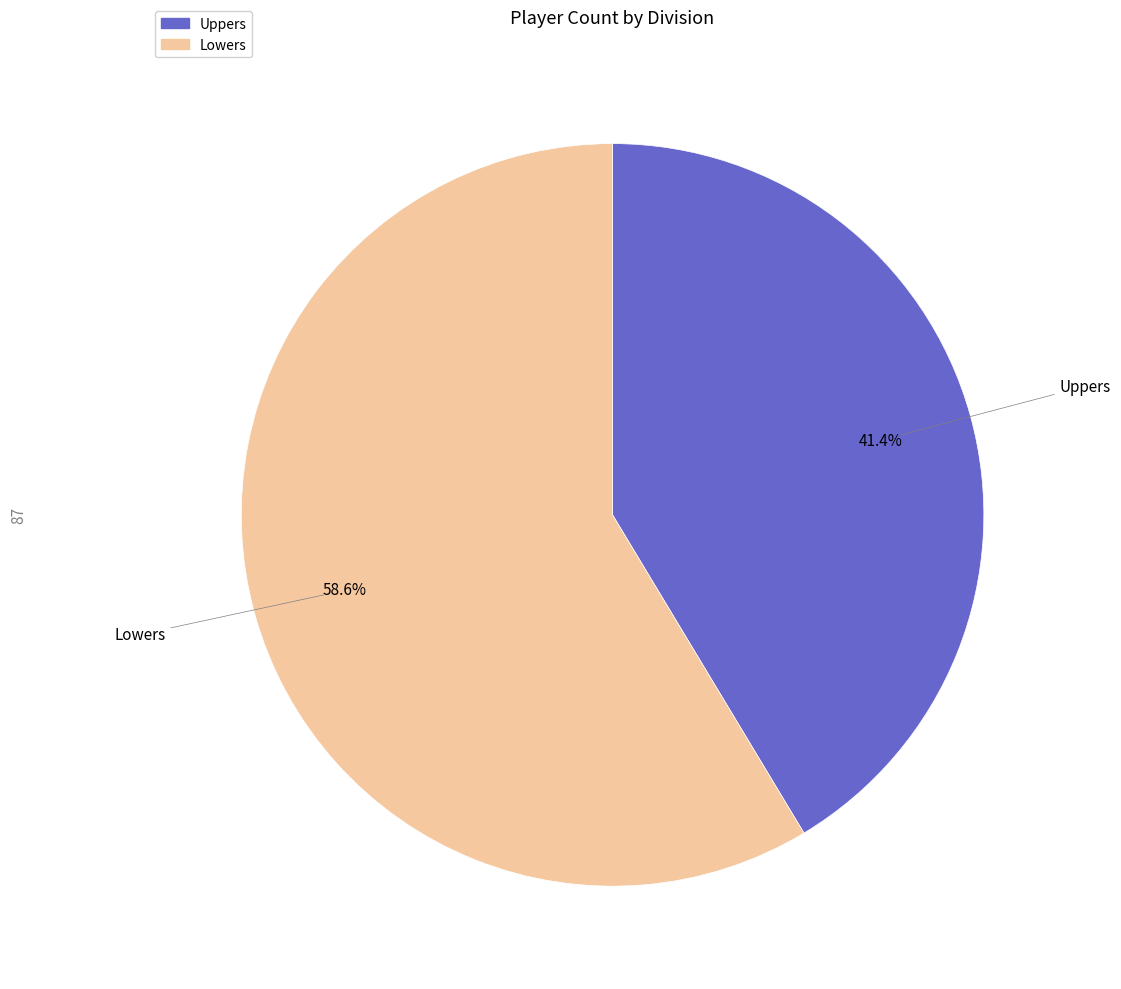

To the nearest percent, what percentage of the pie is Uppers?

41%